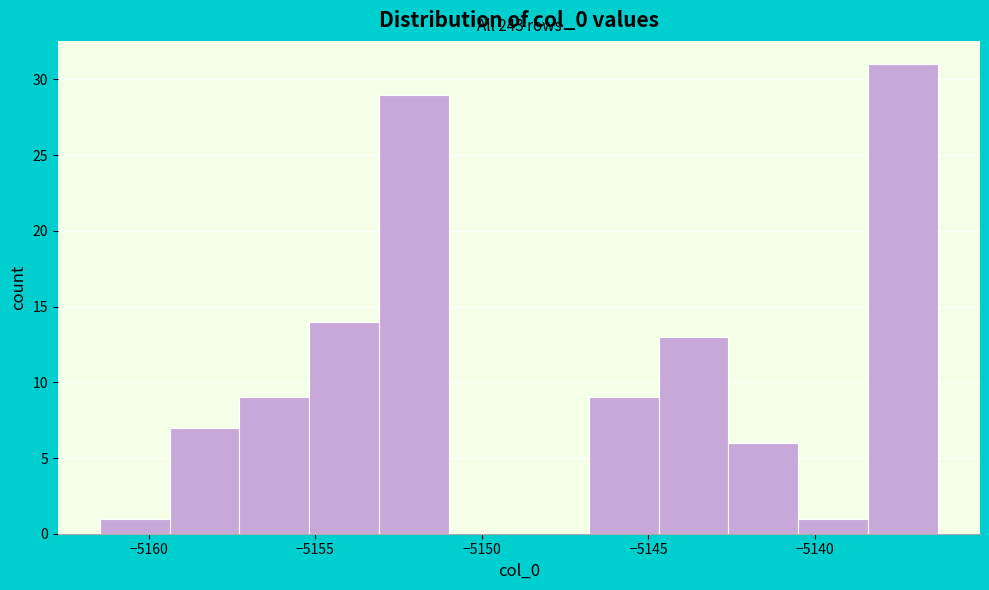

Which range on the x-axis has the tallest bar?

-5138.5 to -5136.5